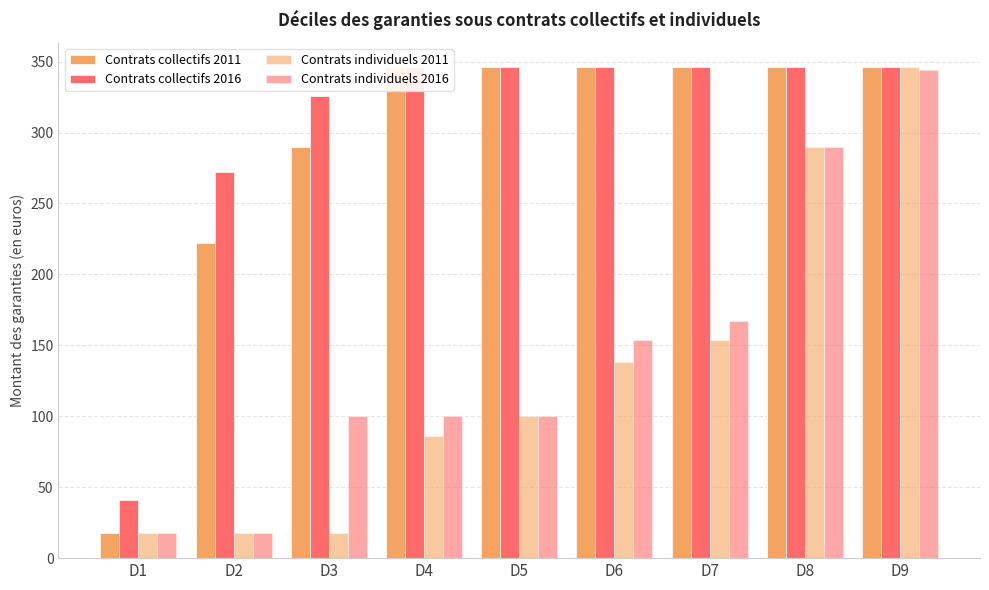

At D7, list the series in order from largest to smallest.

Contrats collectifs 2011, Contrats collectifs 2016, Contrats individuels 2016, Contrats individuels 2011